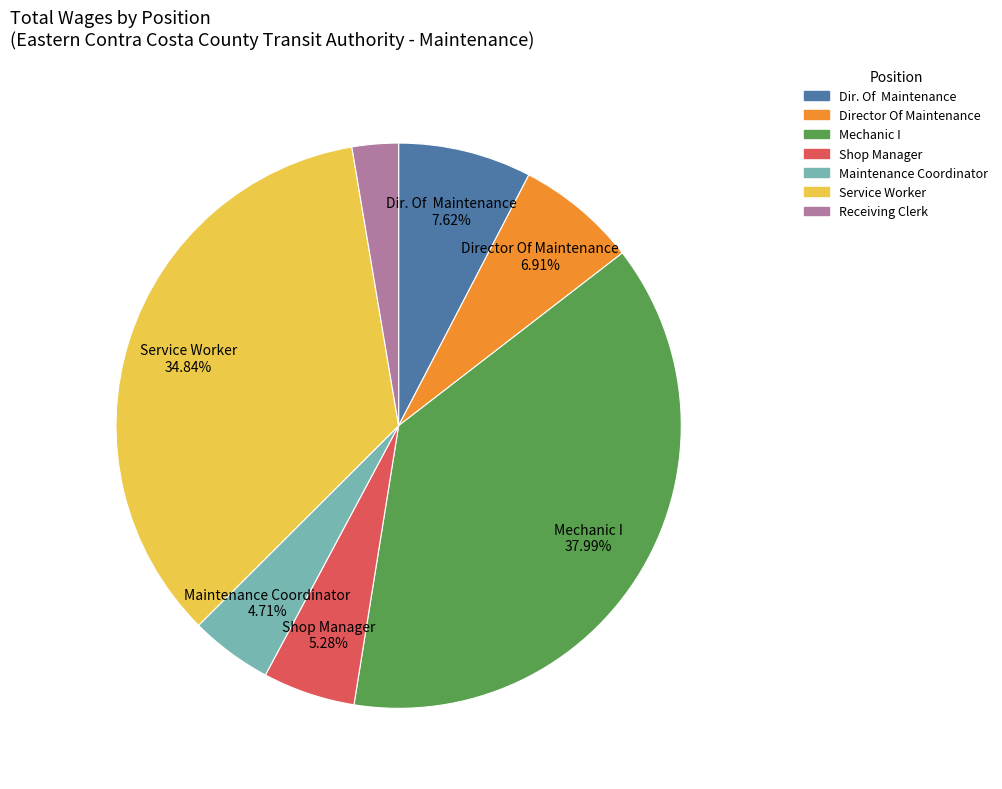

To the nearest percent, what is the difference between the Maintenance Coordinator and Shop Manager slice percentages?

1%